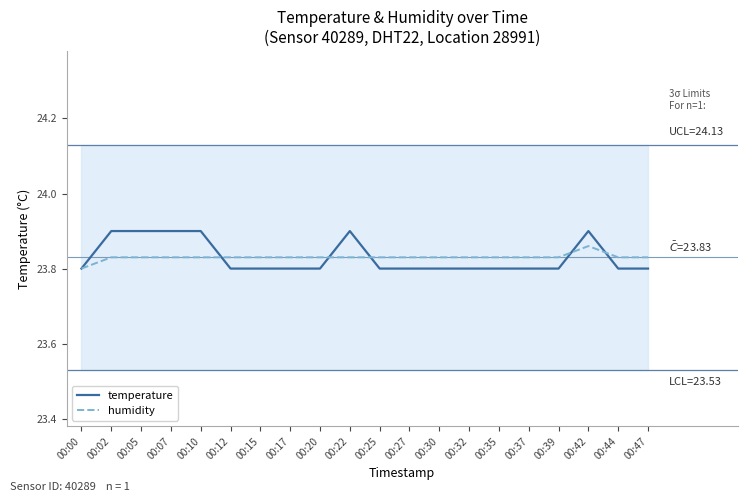

List the labels in order of humidity value, smallest first.

00:00, 00:02, 00:05, 00:07, 00:10, 00:12, 00:15, 00:17, 00:20, 00:22, 00:25, 00:27, 00:30, 00:32, 00:35, 00:37, 00:39, 00:44, 00:47, 00:42